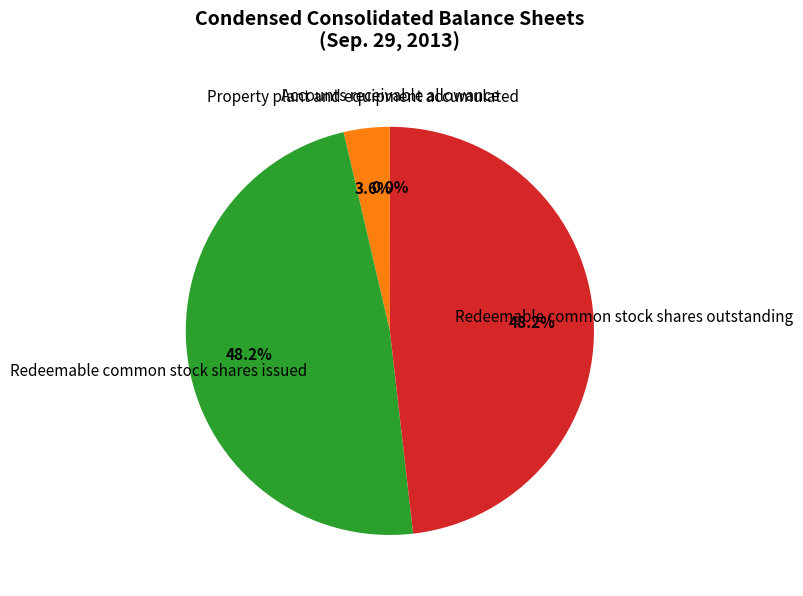

Is it true that Redeemable common stock shares issued is 48% of the pie?

True